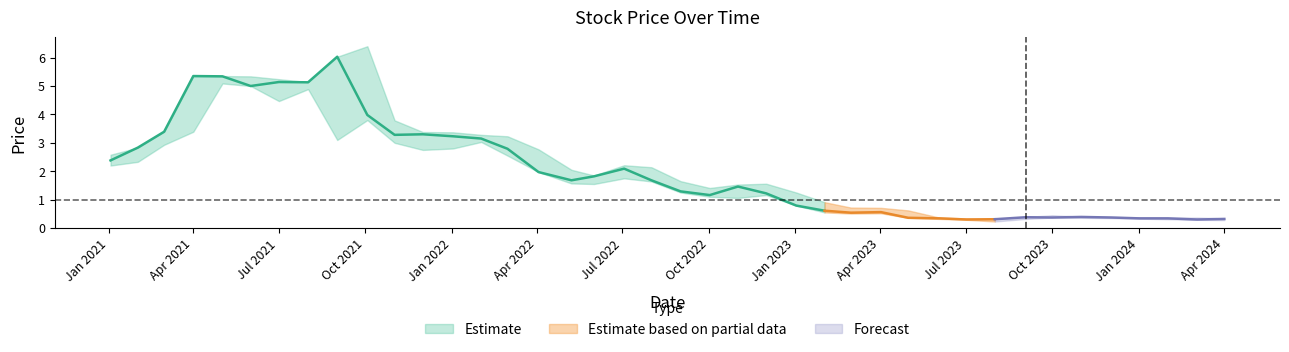

Is this an area chart (filled region under the line)?

No